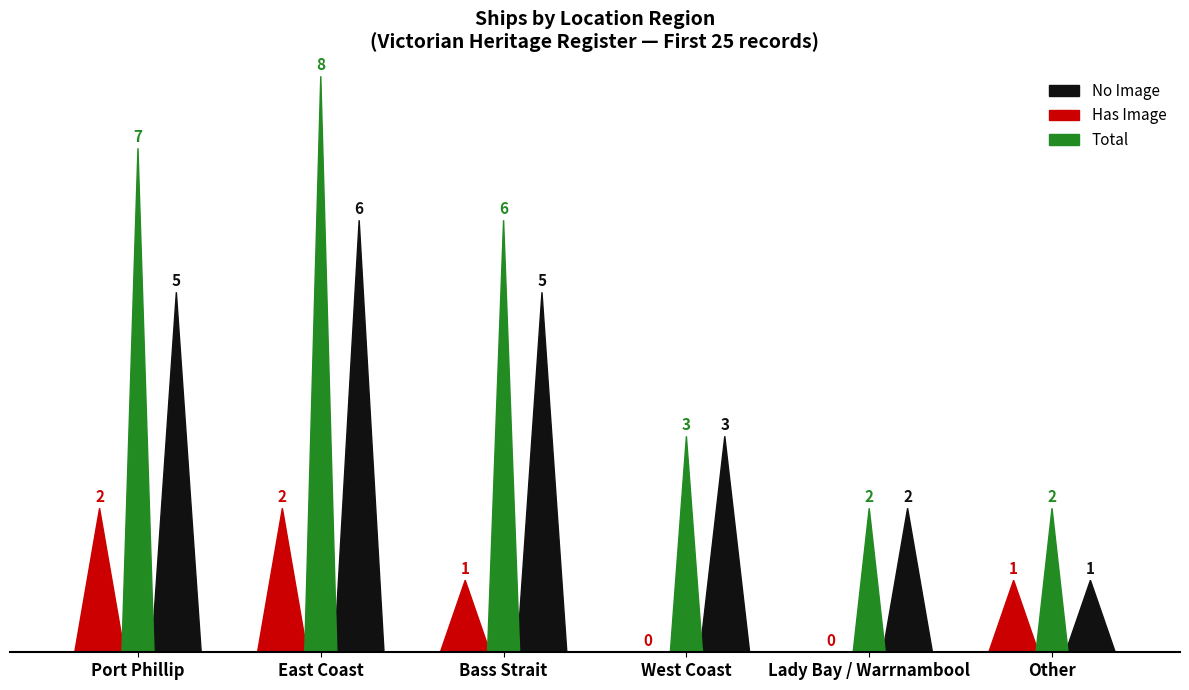

What is the average value of the Has Image series?

1